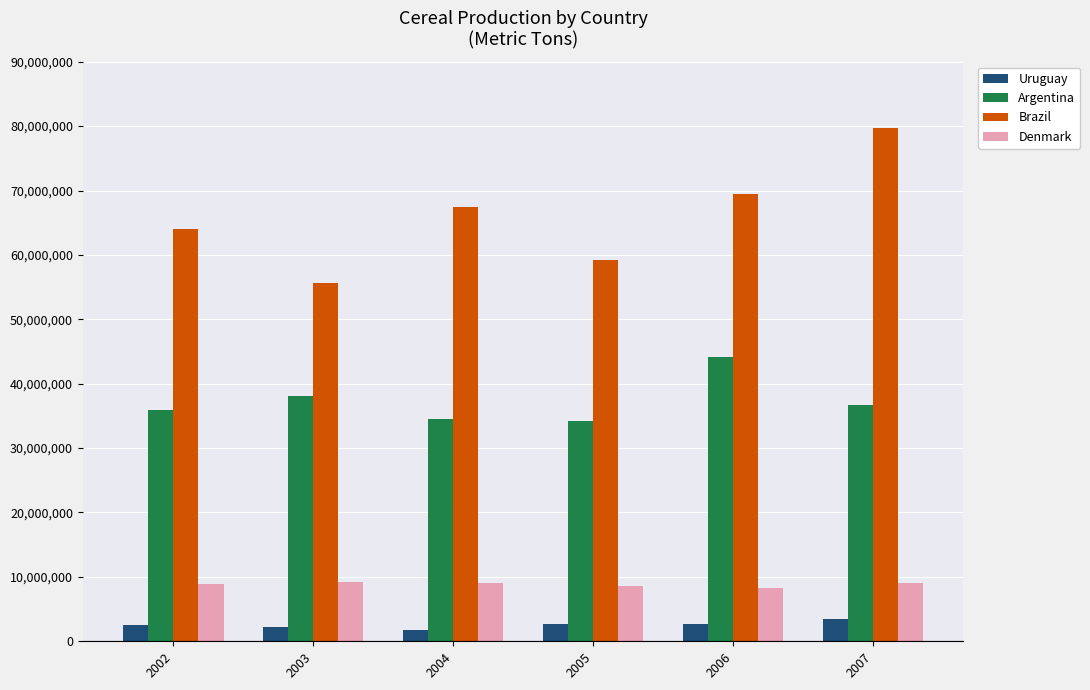

Which label corresponds to the largest value in the chart?

2007